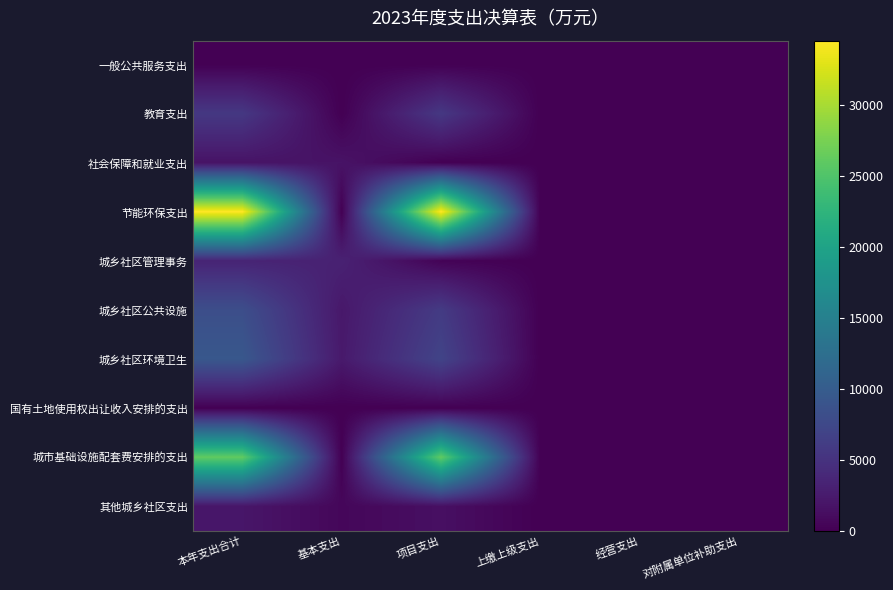

Reading left to right, what are all the values shown in this chart?

一般公共服务支出: 本年支出合计=50.0	基本支出=0.0	项目支出=50.0	上缴上级支出=0.0	经营支出=0.0	对附属单位补助支出=0.0
教育支出: 本年支出合计=5650.0	基本支出=0.0	项目支出=5650.0	上缴上级支出=0.0	经营支出=0.0	对附属单位补助支出=0.0
社会保障和就业支出: 本年支出合计=1762.6	基本支出=1762.6	项目支出=0.0	上缴上级支出=0.0	经营支出=0.0	对附属单位补助支出=0.0
节能环保支出: 本年支出合计=34544.0	基本支出=0.0	项目支出=34544.0	上缴上级支出=0.0	经营支出=0.0	对附属单位补助支出=0.0
城乡社区管理事务: 本年支出合计=3484.4	基本支出=3212.3	项目支出=272.2	上缴上级支出=0.0	经营支出=0.0	对附属单位补助支出=0.0
城乡社区公共设施: 本年支出合计=8220.9	基本支出=2246.1	项目支出=5974.8	上缴上级支出=0.0	经营支出=0.0	对附属单位补助支出=0.0
城乡社区环境卫生: 本年支出合计=9379.2	基本支出=2397.6	项目支出=6981.6	上缴上级支出=0.0	经营支出=0.0	对附属单位补助支出=0.0
国有土地使用权出让收入安排的支出: 本年支出合计=14.2	基本支出=0.0	项目支出=14.2	上缴上级支出=0.0	经营支出=0.0	对附属单位补助支出=0.0
城市基础设施配套费安排的支出: 本年支出合计=26152.2	基本支出=0.0	项目支出=26152.2	上缴上级支出=0.0	经营支出=0.0	对附属单位补助支出=0.0
其他城乡社区支出: 本年支出合计=2044.2	基本支出=617.7	项目支出=1426.5	上缴上级支出=0.0	经营支出=0.0	对附属单位补助支出=0.0